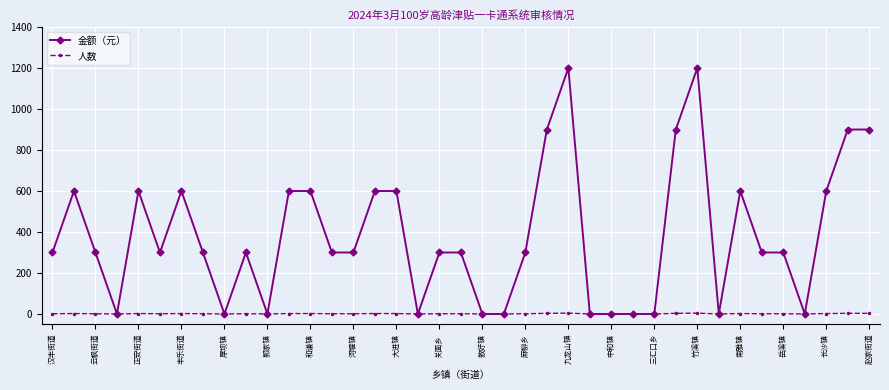

Which series has the largest total across all categories?

金额（元）